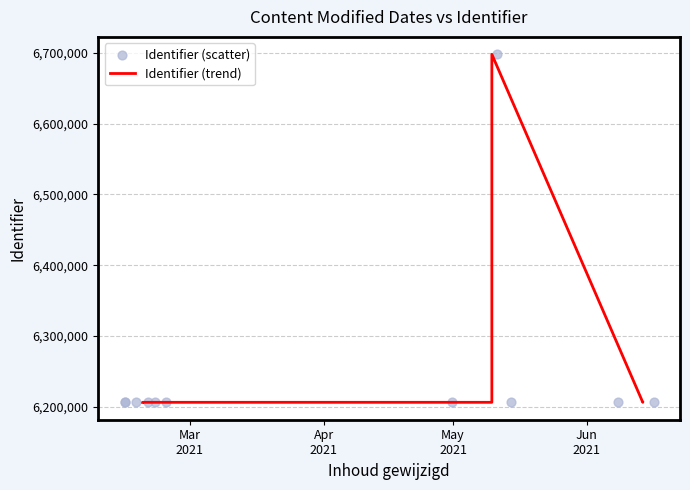

Which series has the largest total across all categories?

Identifier (trend)